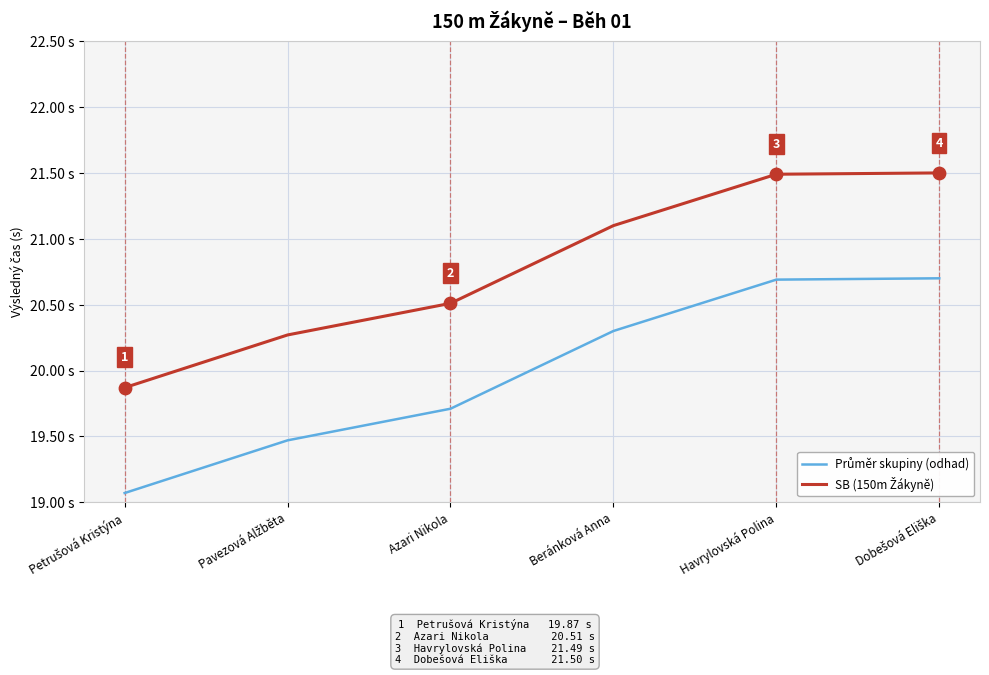

Is this an area chart (filled region under the line)?

No